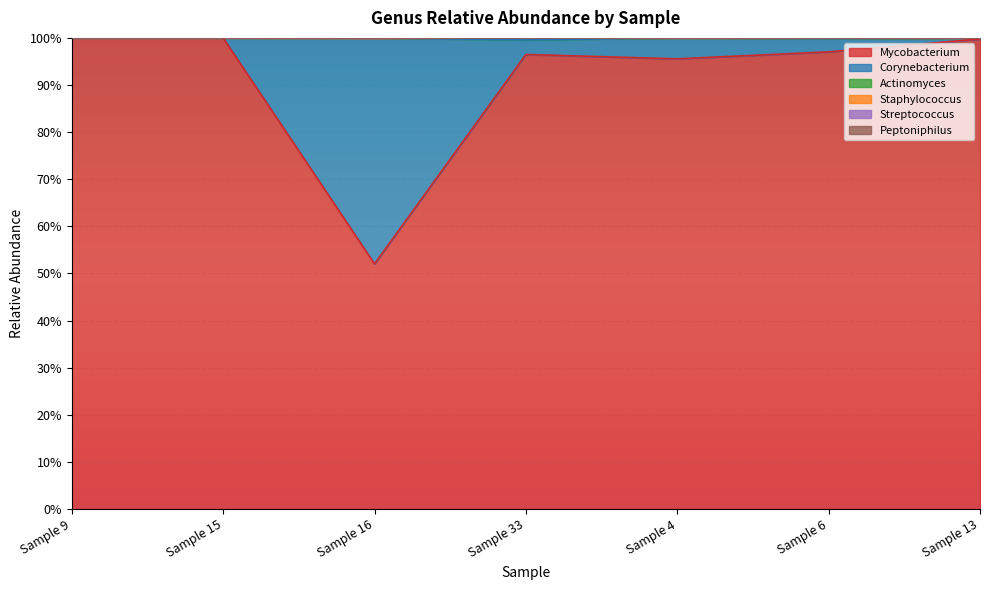

Where is the first local minimum for Actinomyces?

Sample 33